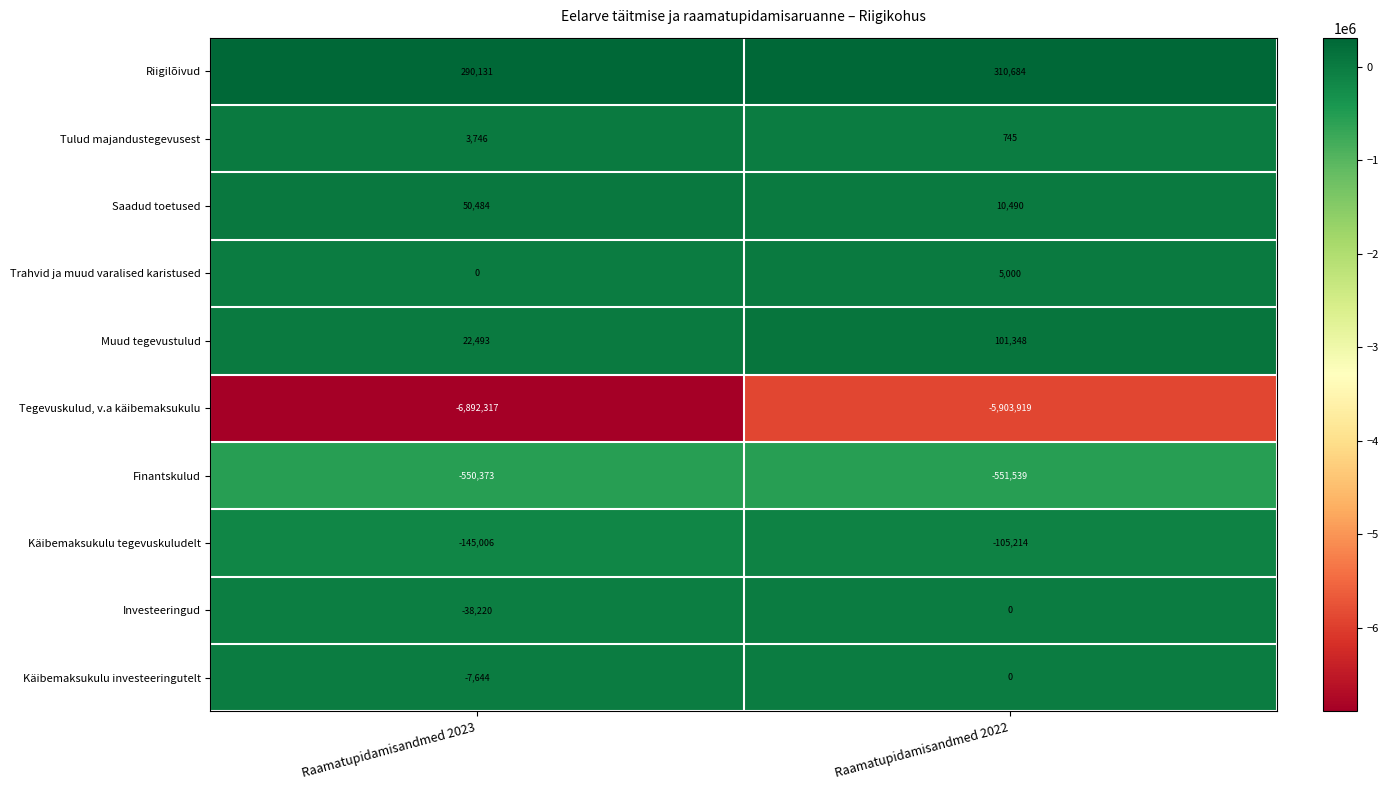

Reading right to left, extract all data points from this chart.

Riigilõivud: Raamatupidamisandmed 2022=310684	Raamatupidamisandmed 2023=290131
Tulud majandustegevusest: Raamatupidamisandmed 2022=745	Raamatupidamisandmed 2023=3746
Saadud toetused: Raamatupidamisandmed 2022=10490	Raamatupidamisandmed 2023=50484
Trahvid ja muud varalised karistused: Raamatupidamisandmed 2022=5000	Raamatupidamisandmed 2023=0
Muud tegevustulud: Raamatupidamisandmed 2022=101348	Raamatupidamisandmed 2023=22493
Tegevuskulud, v.a käibemaksukulu: Raamatupidamisandmed 2022=-5903919	Raamatupidamisandmed 2023=-6892317
Finantskulud: Raamatupidamisandmed 2022=-551539	Raamatupidamisandmed 2023=-550373
Käibemaksukulu tegevuskuludelt: Raamatupidamisandmed 2022=-105214	Raamatupidamisandmed 2023=-145006
Investeeringud: Raamatupidamisandmed 2022=0	Raamatupidamisandmed 2023=-38220
Käibemaksukulu investeeringutelt: Raamatupidamisandmed 2022=0	Raamatupidamisandmed 2023=-7644